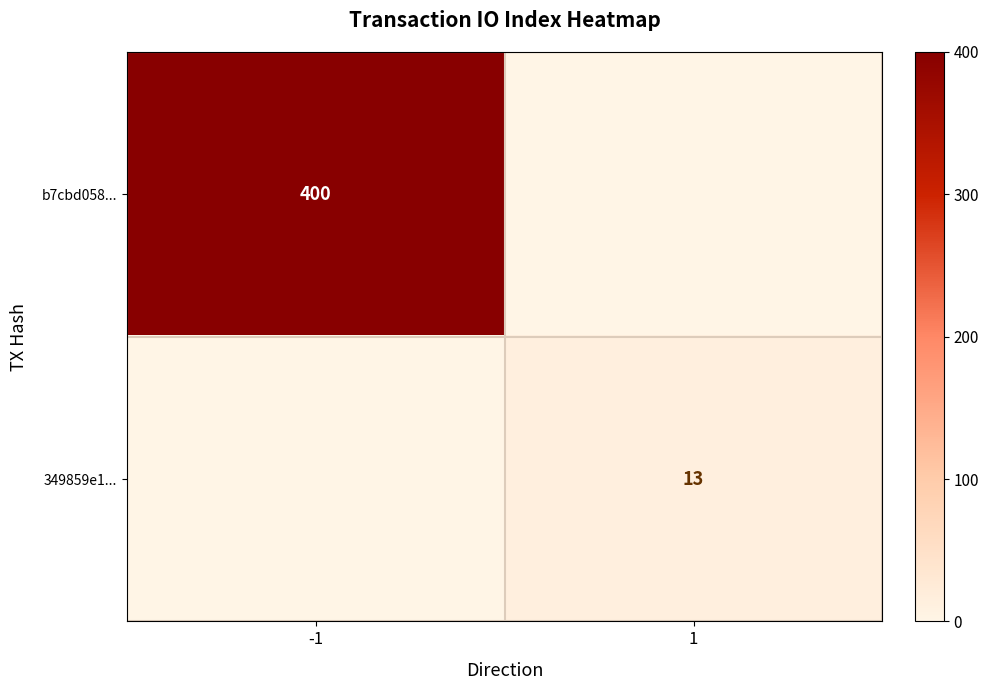

Is it true that b7cbd058... equals 400 at -1?

True